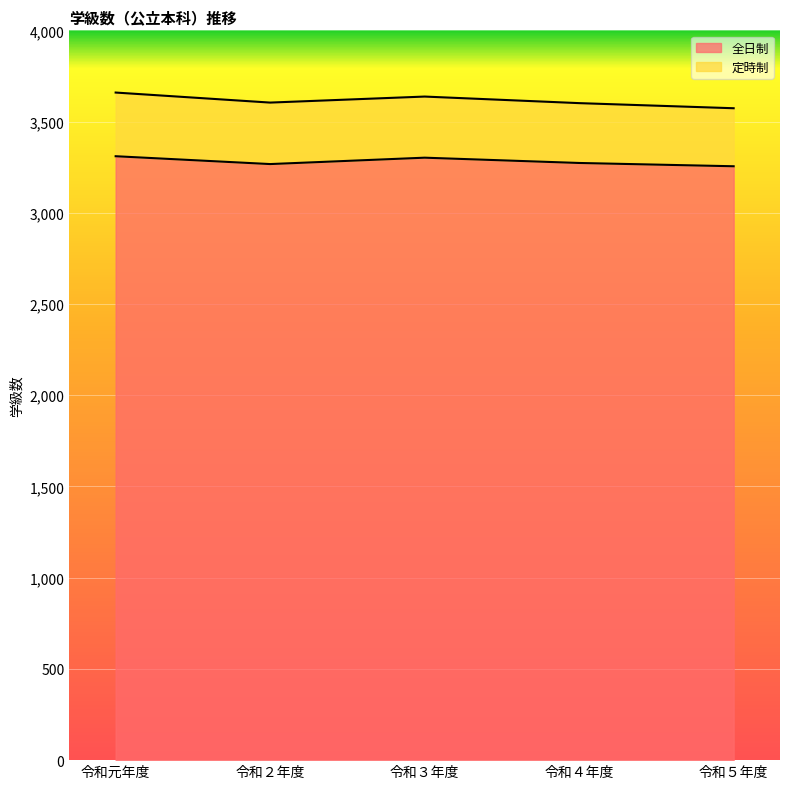

At which category does the data reach its first local peak?

令和３年度